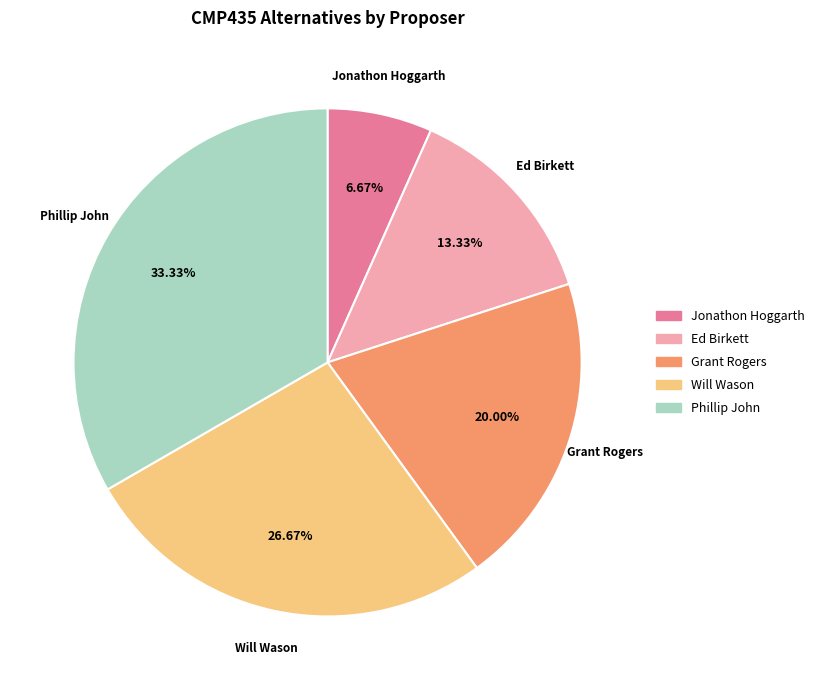

To the nearest percent, what is the difference between the Phillip John and Jonathon Hoggarth slice percentages?

27%